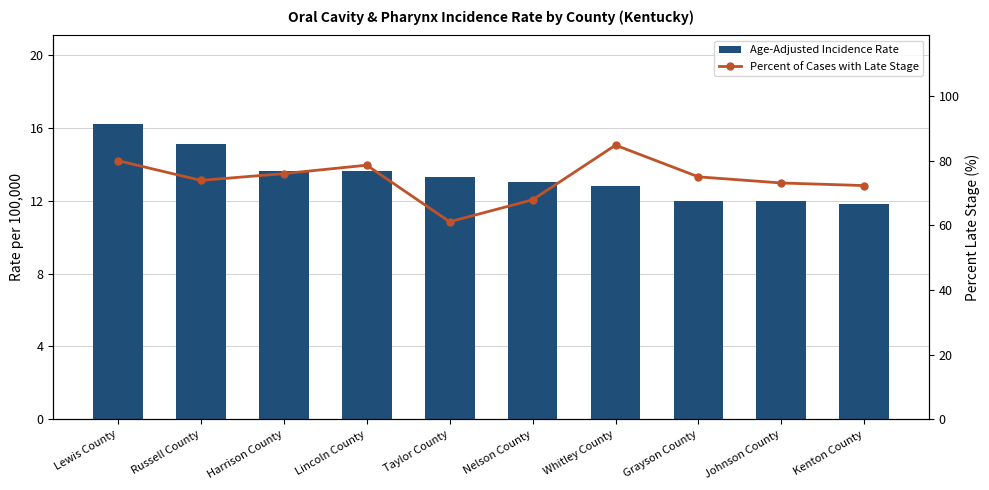

At how many categories does at least one series exceed 30?

10